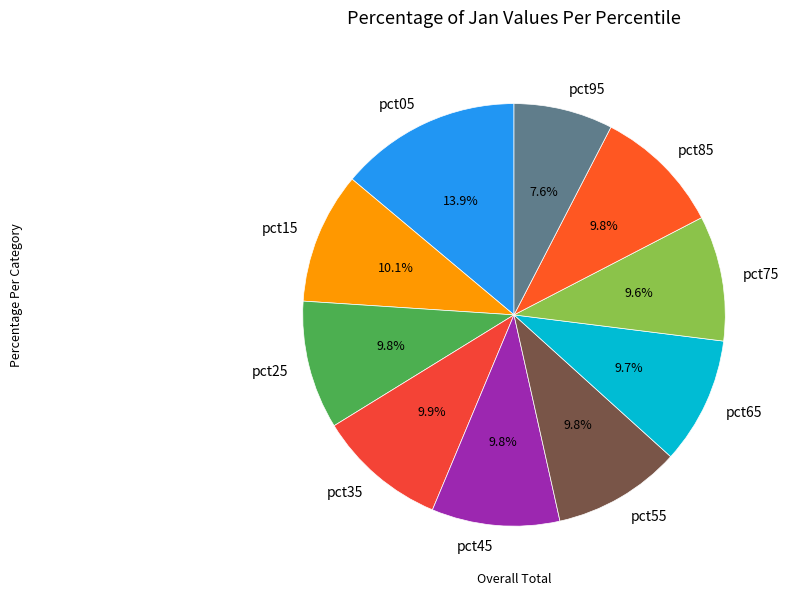

To the nearest percent, what is the difference between the pct05 and pct45 slice percentages?

4%